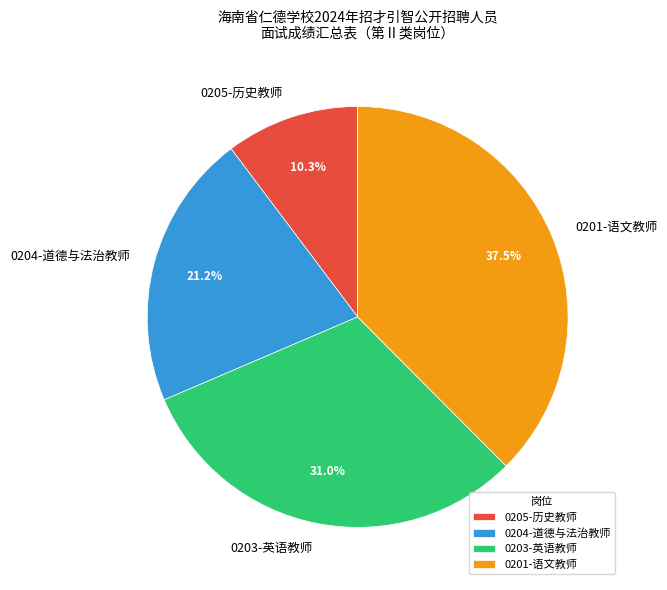

Count the number of slices in the pie.

4